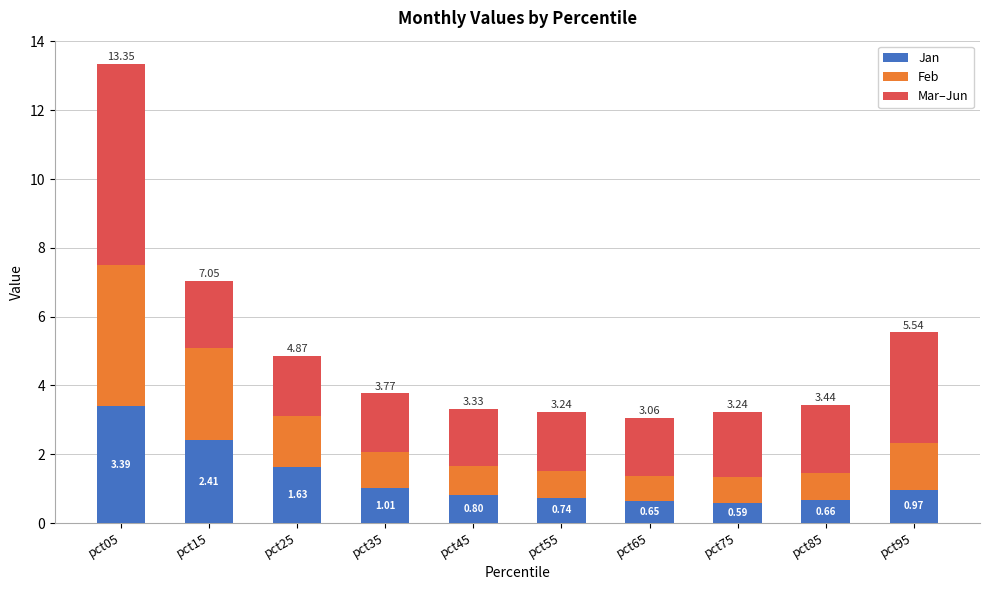

At which category is the sum across all series the highest?

pct05